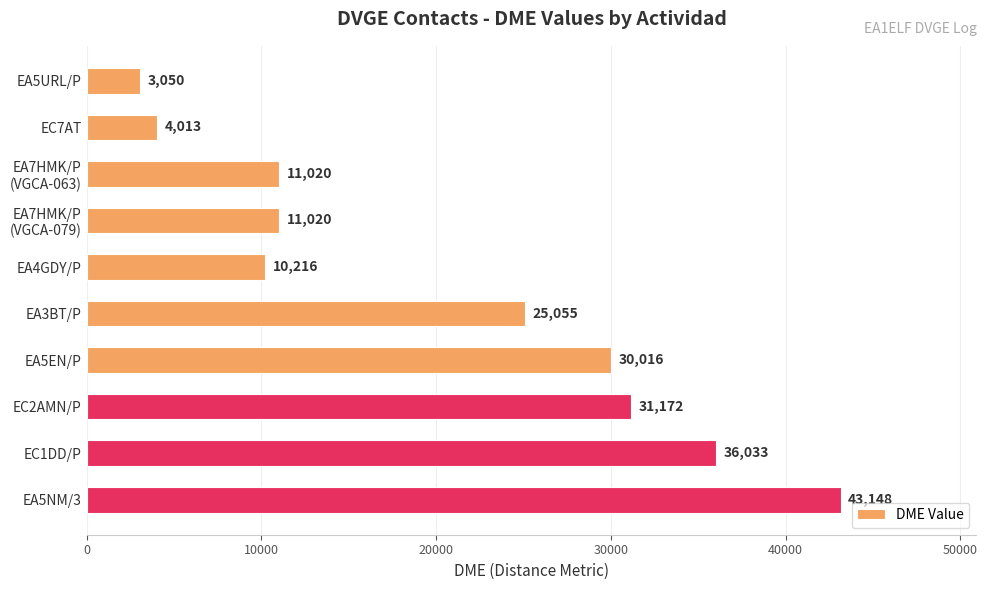

Reading bottom to top, list all the values displayed in this chart.

43148	36033	31172	30016	25055	10216	11020	11020	4013	3050